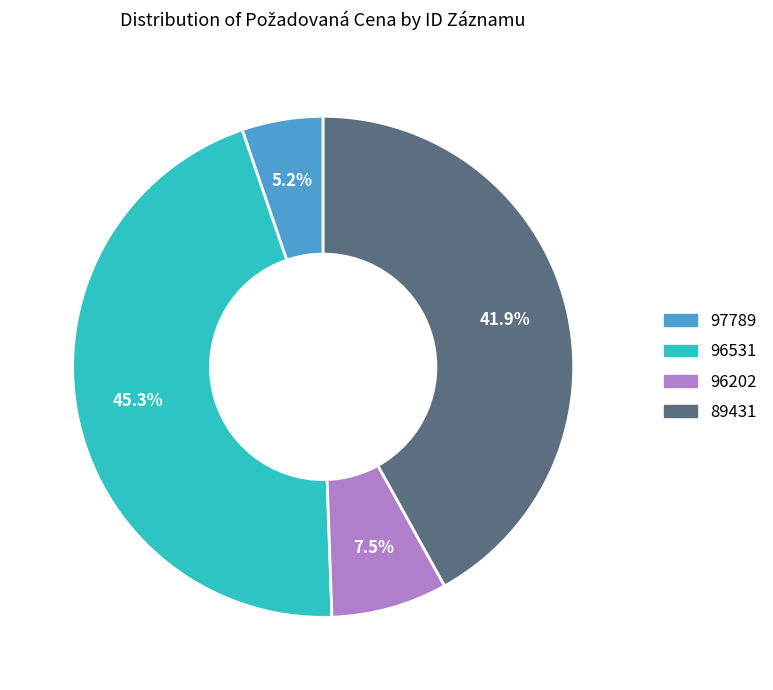

True or false: 89431 accounts for 42% of the total.

True